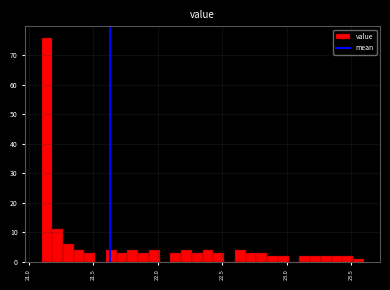

Around what value on the x-axis is the tallest bar? Give the approximate position of its centre, as read against the axis.

21.15